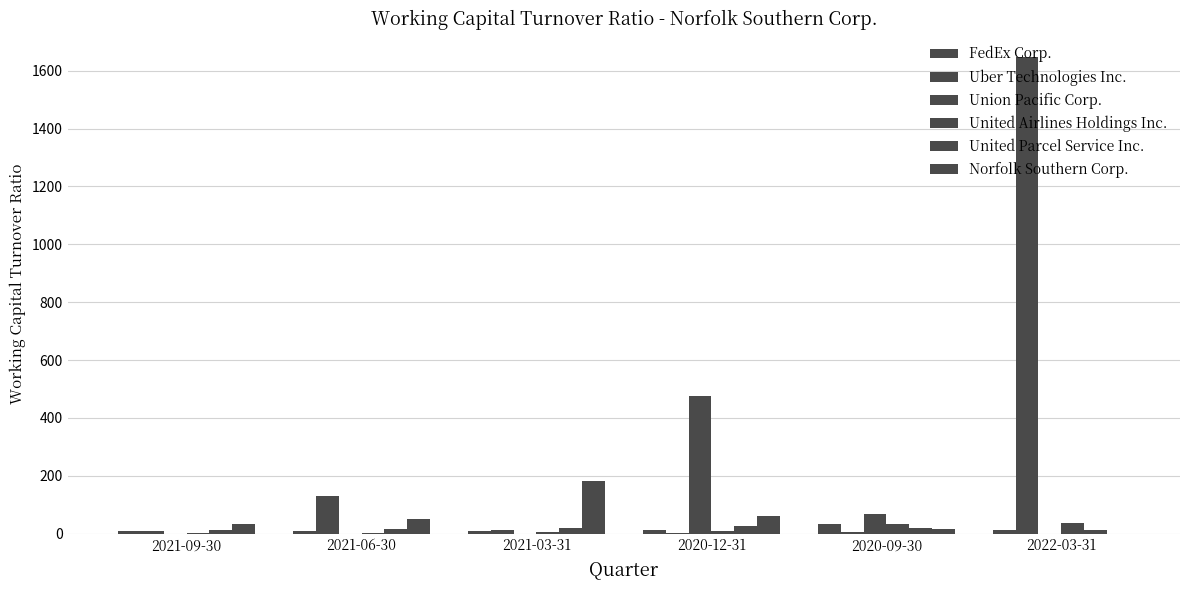

Between 2021-06-30 and 2021-03-31, which series saw the biggest shift?

Norfolk Southern Corp.